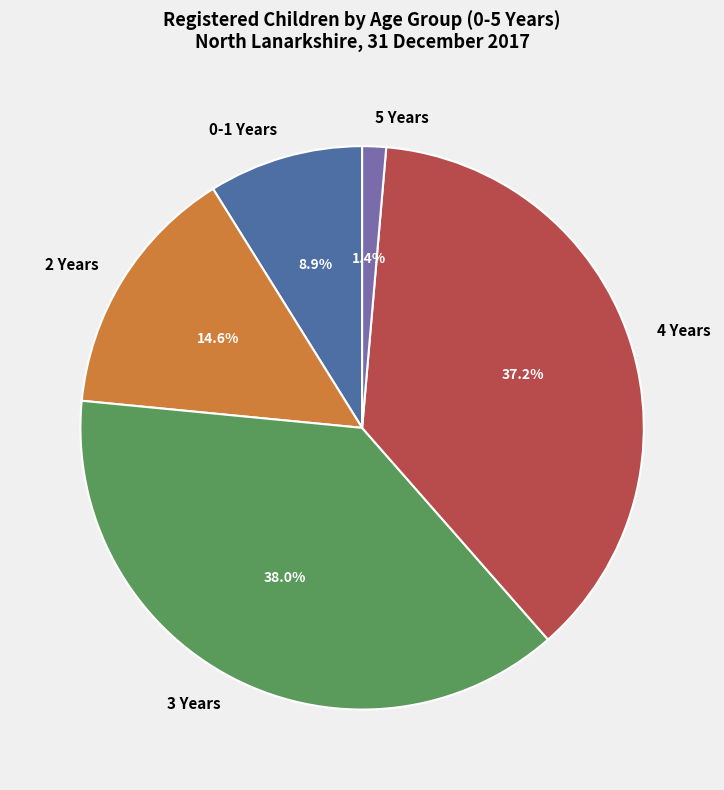

To the nearest percent, what percentage of the pie is 0-1 Years?

9%